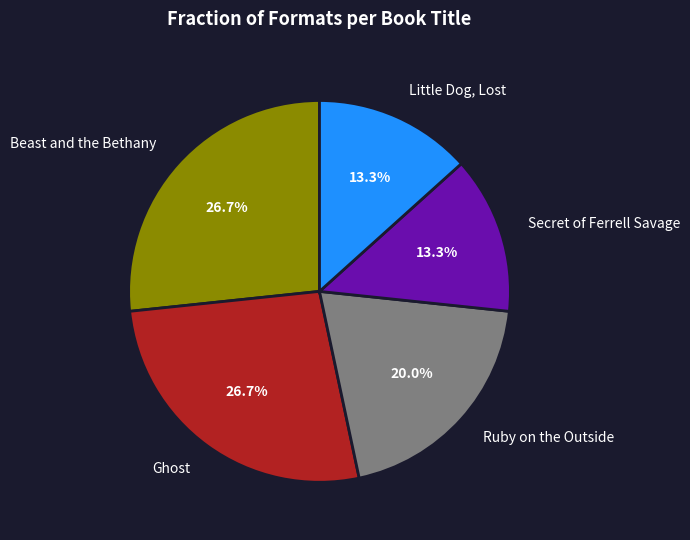

To the nearest percent, what portion does Ghost represent?

27%